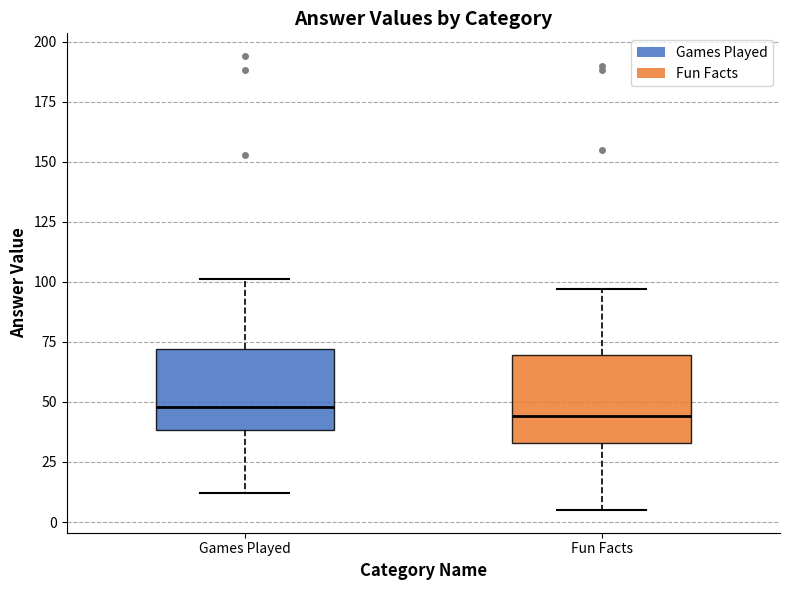

Where is the lower edge of the box for Fun Facts on the y-axis? The values are not printed on the chart, so give them approximately, as read against the axis.

35